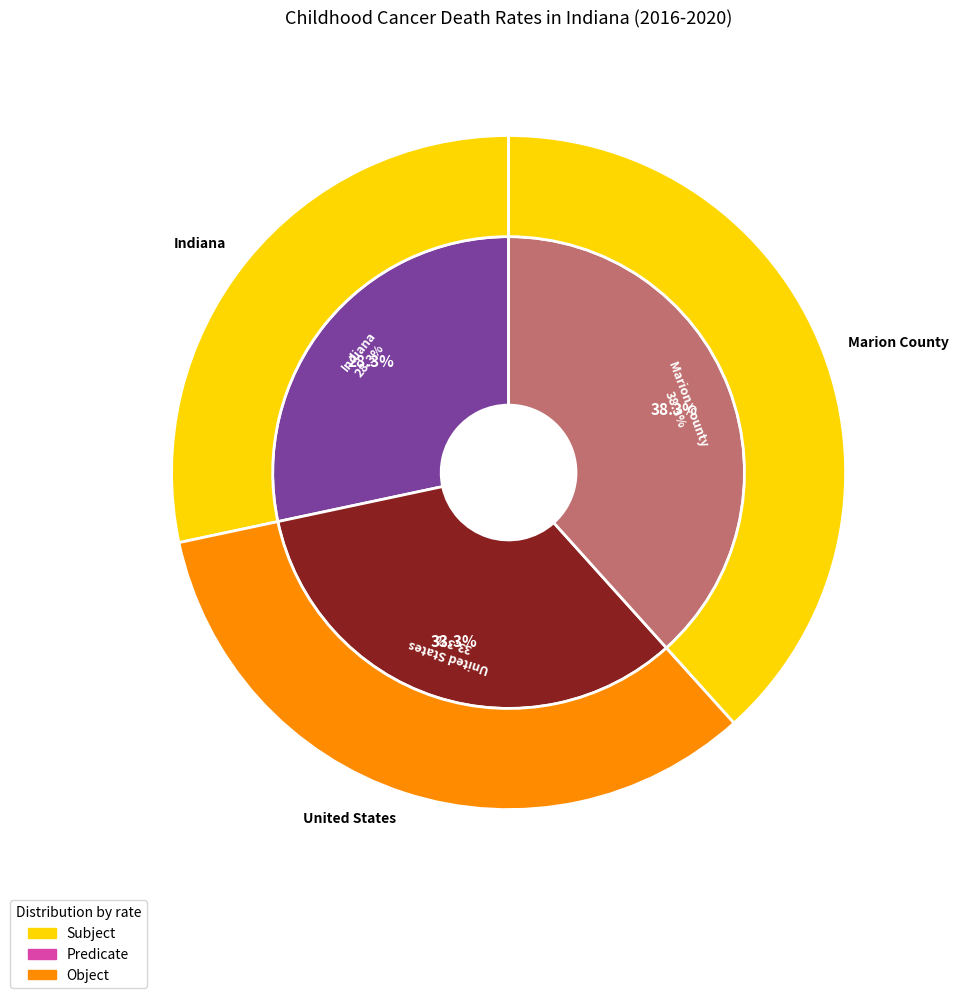

The United States slice represents 23% of the pie. True or false?

False